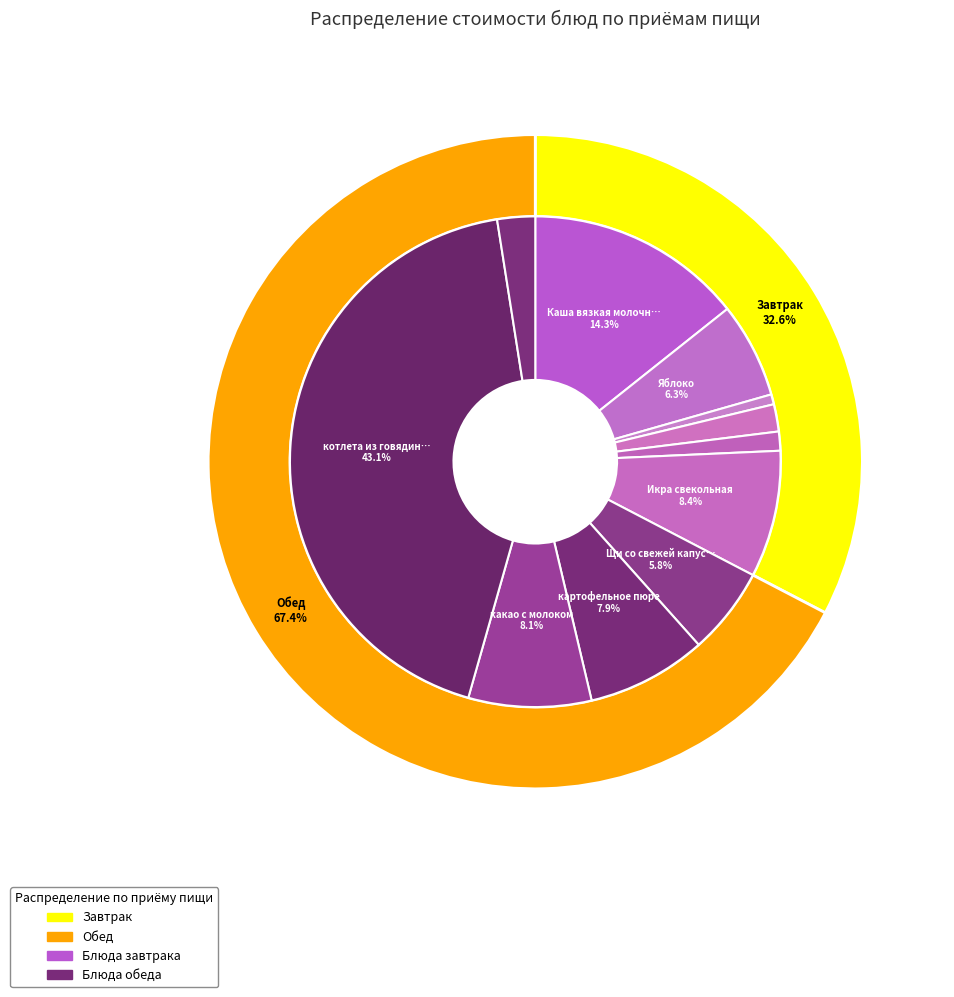

To the nearest percent, what portion does Каша вязкая молочная овсяная represent?

14%